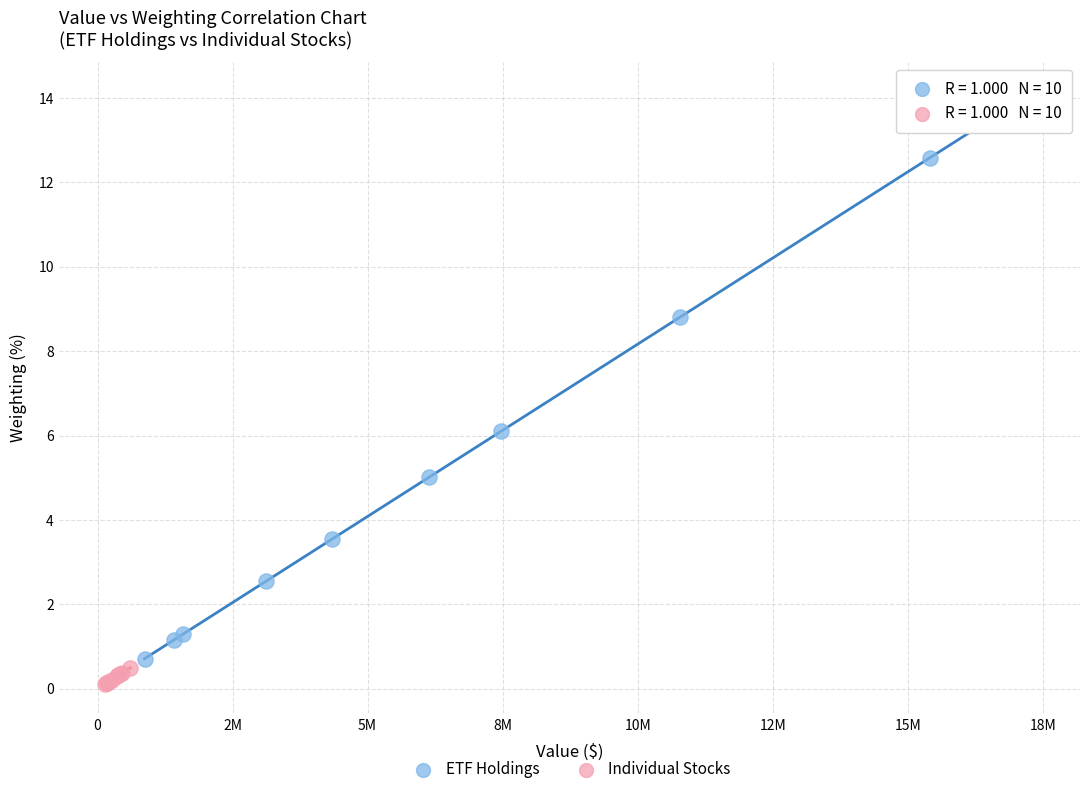

Which series has the largest Y range (max minus min)?

ETF Holdings